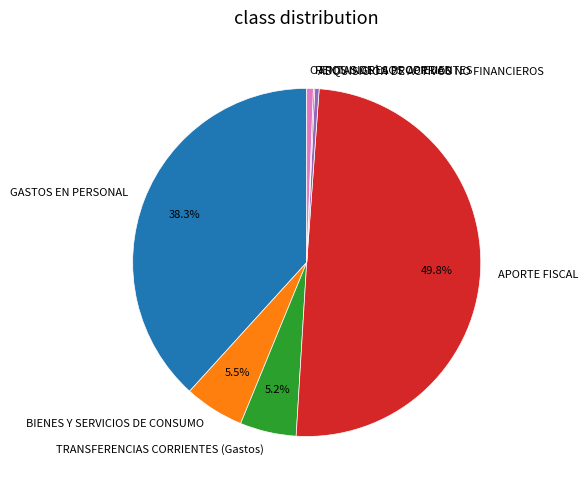

Do OTROS INGRESOS CORRIENTES and BIENES Y SERVICIOS DE CONSUMO together represent more than half of the pie?

No